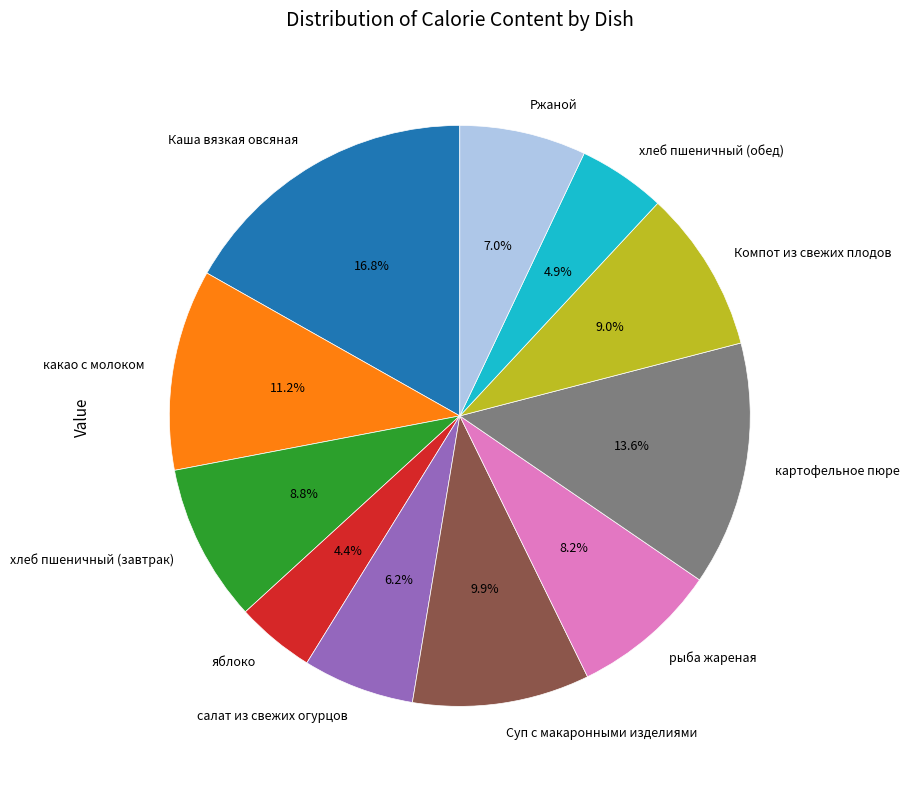

How many slices are in this pie chart?

11